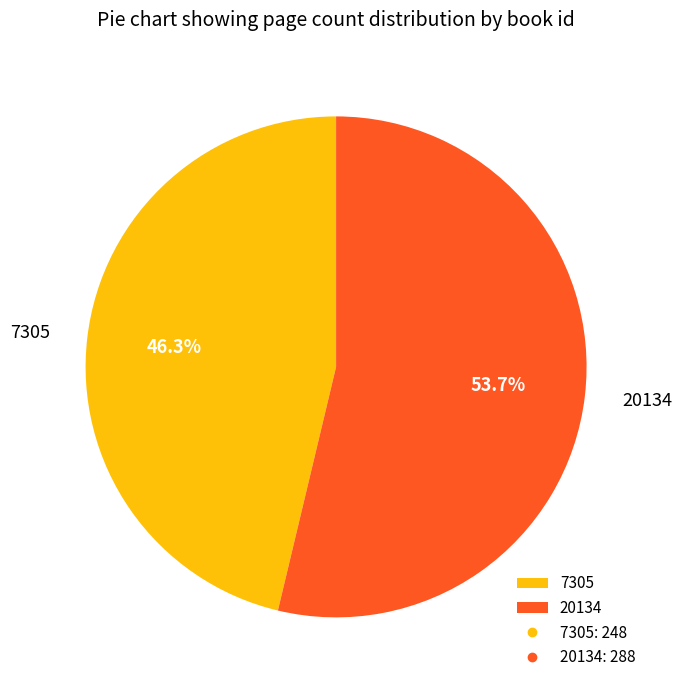

True or false: 20134 accounts for 48% of the total.

False